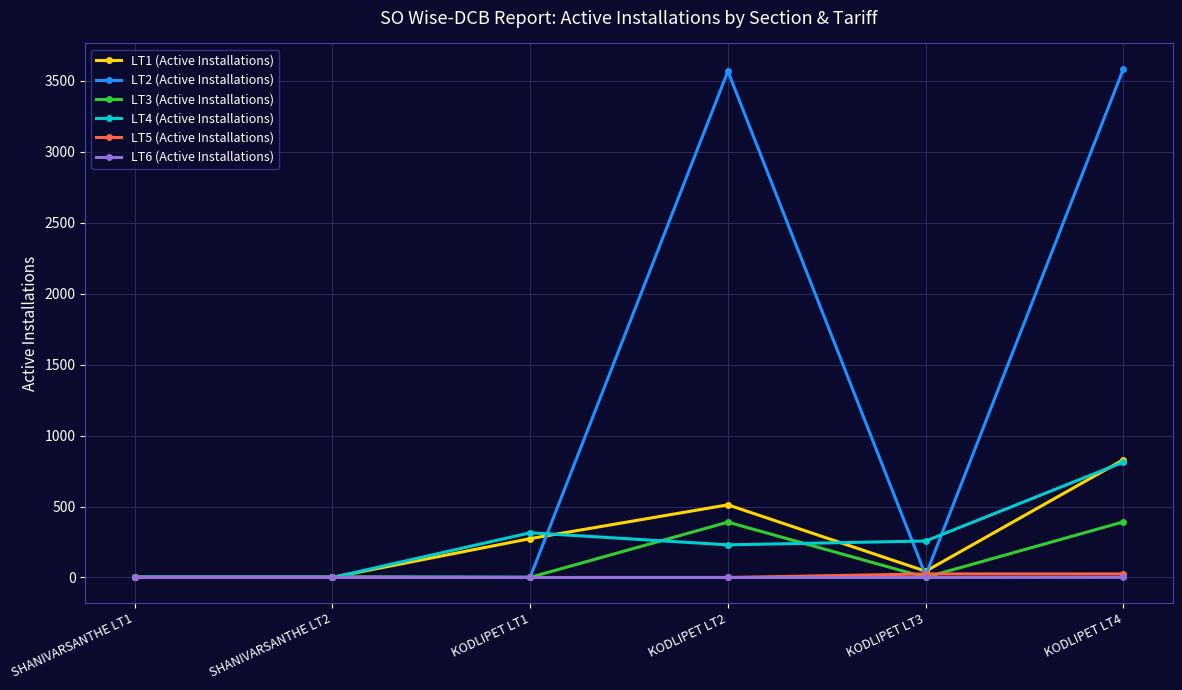

Which series has the largest total across all categories?

LT2 (Active Installations)